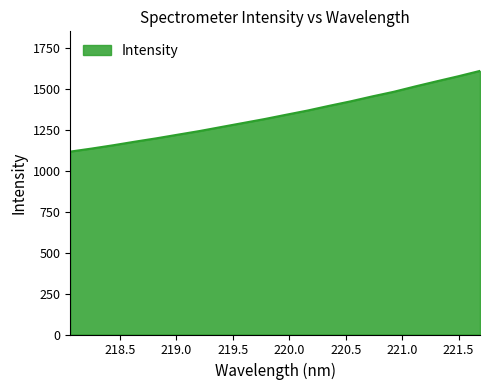

What is the greatest value displayed?

1609.0